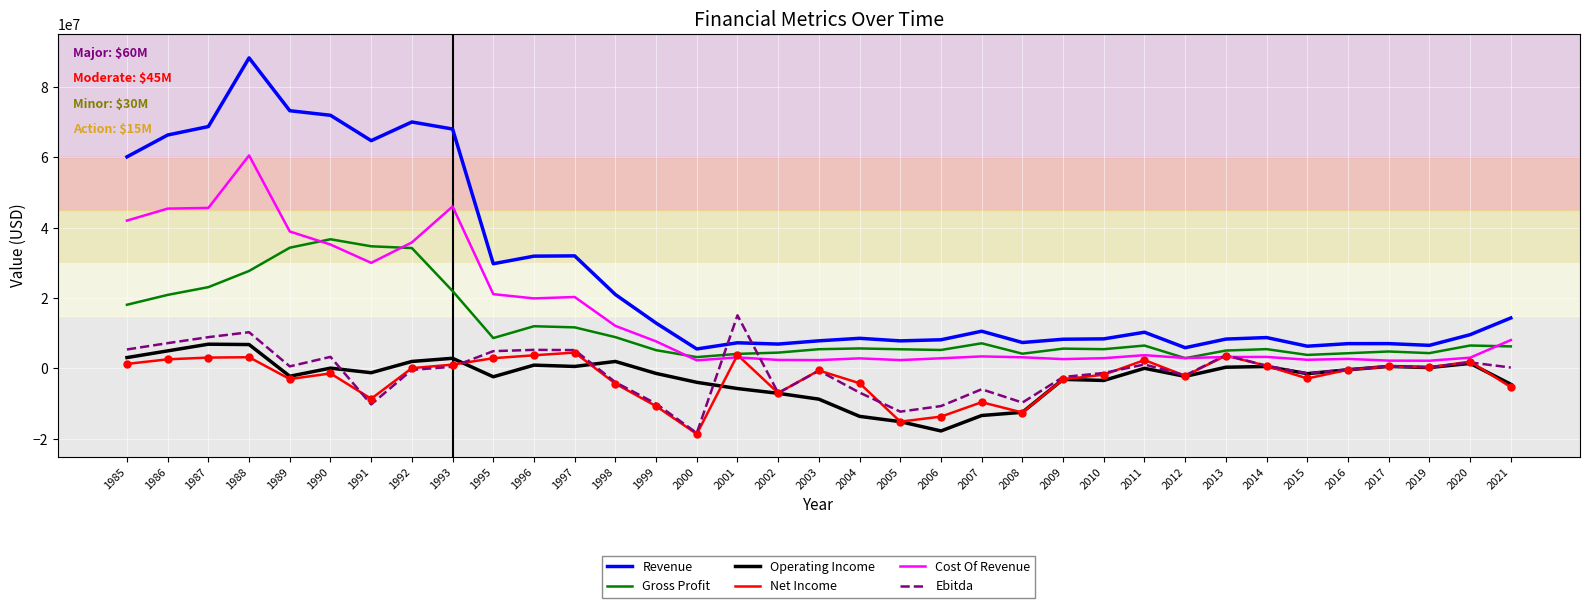

What are all the series names shown in the legend?

Revenue, Gross Profit, Operating Income, Net Income, Cost Of Revenue, Ebitda